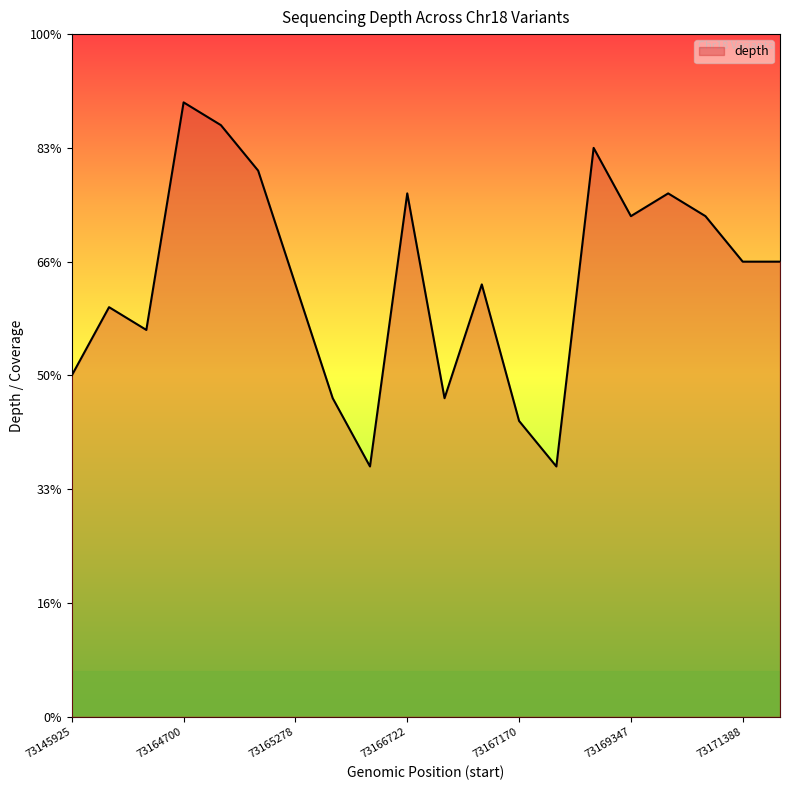

Does the chart display data point markers on the line(s)?

No